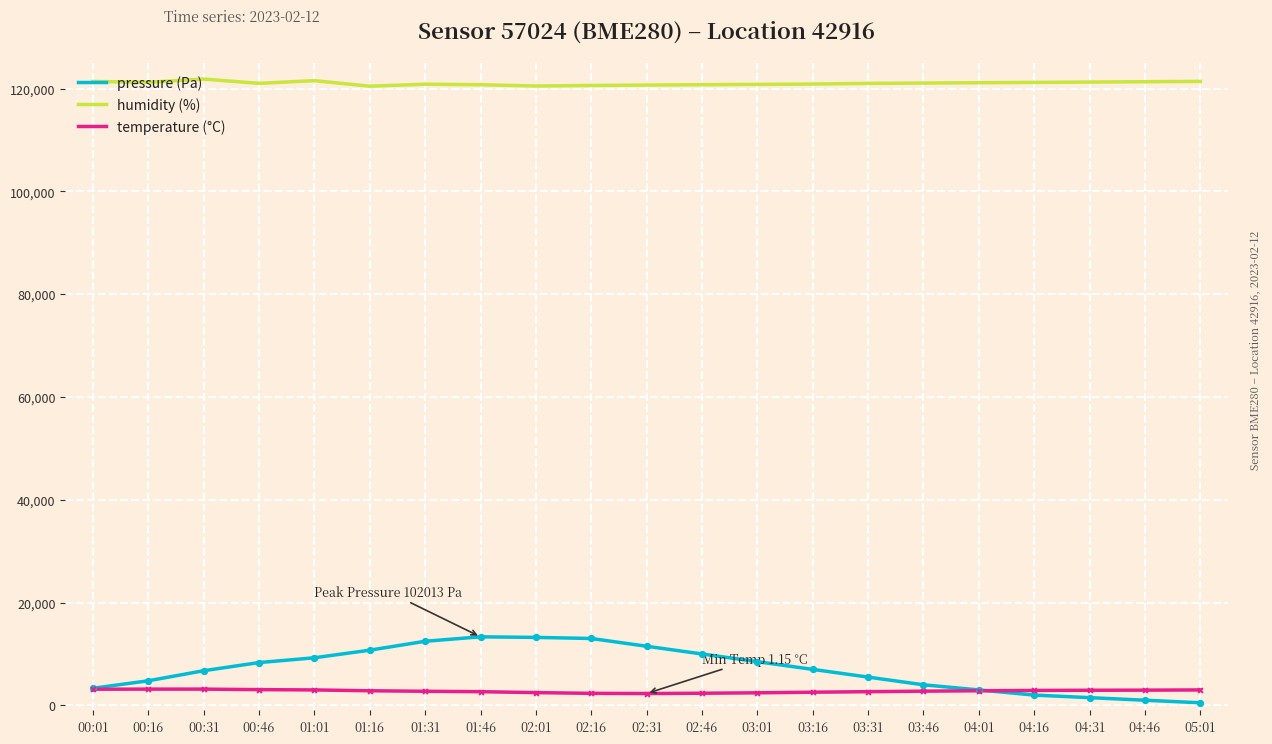

Is the value of humidity (%) at 00:31 greater than the value of pressure (Pa) at 00:46?

Yes